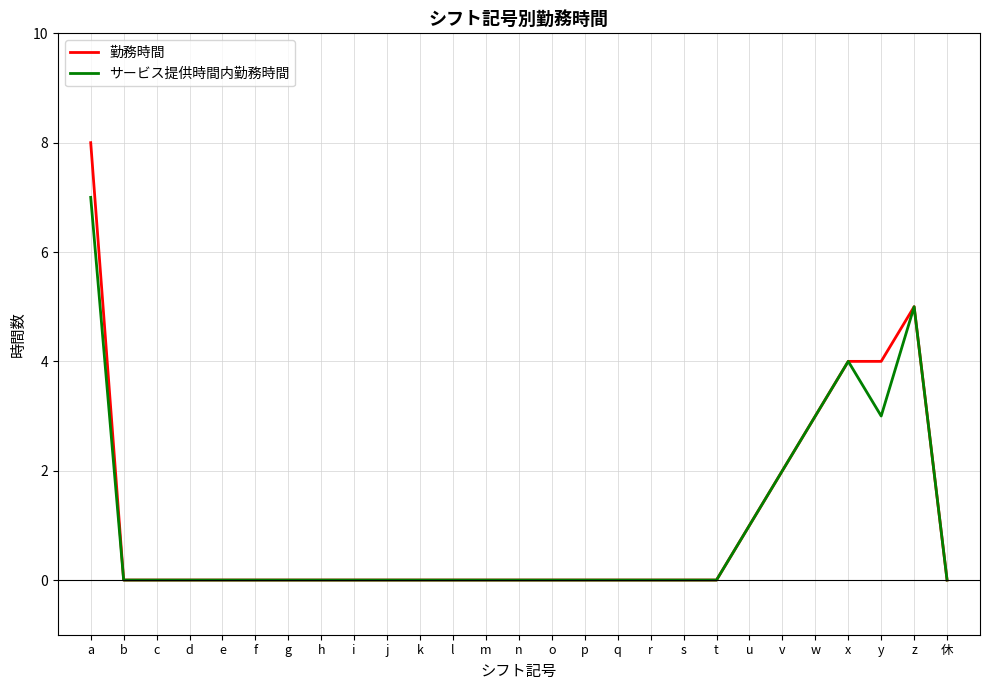

At which category is the sum across all series the highest?

a